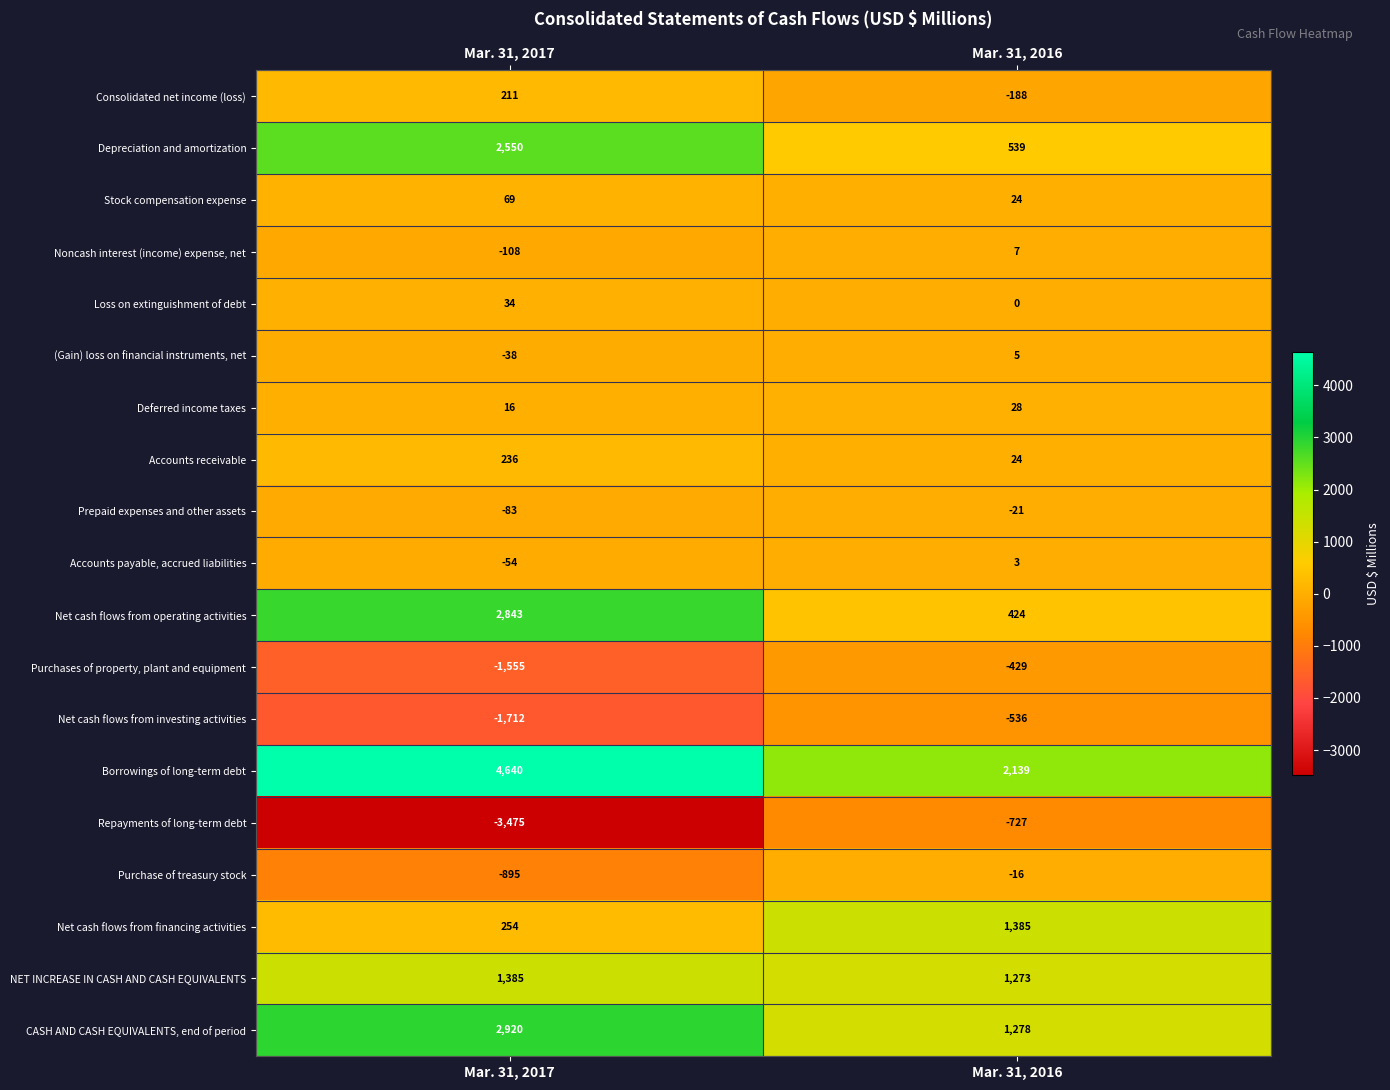

The value of CASH AND CASH EQUIVALENTS, end of period at Mar. 31, 2016 is 418. True or false?

False